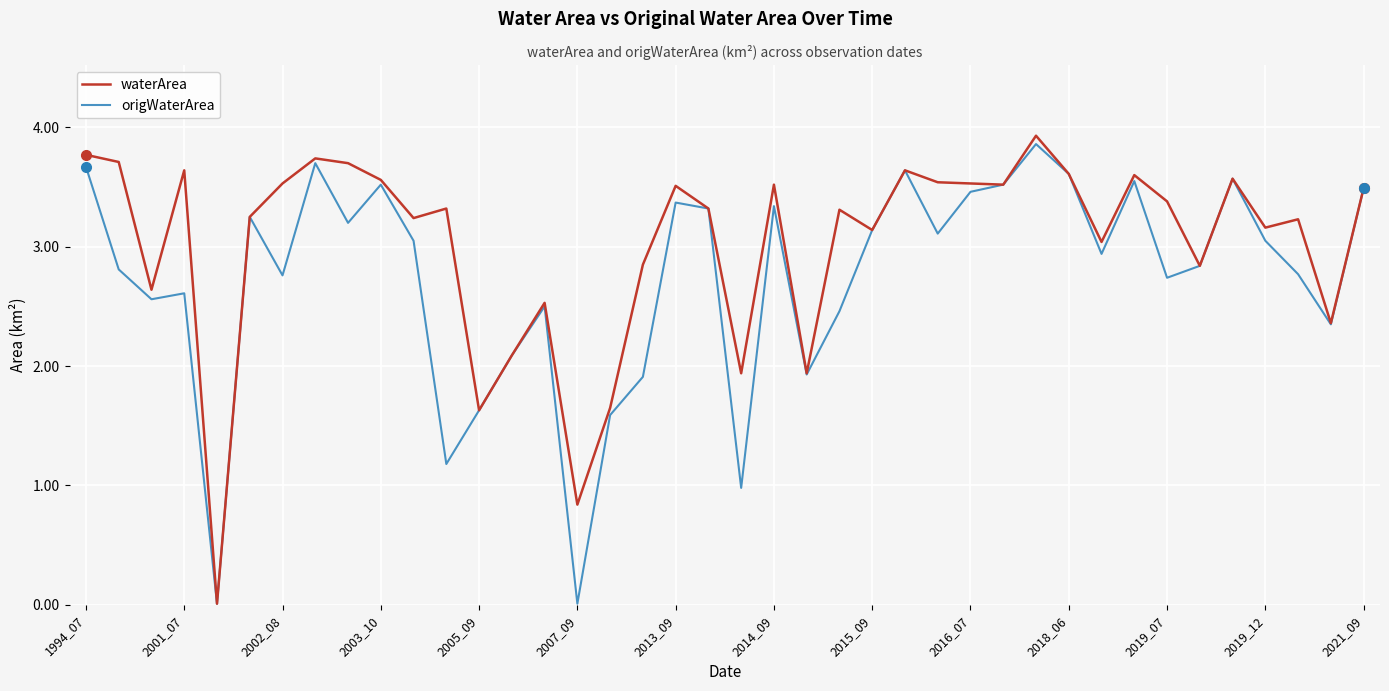

Does the chart display data point markers on the line(s)?

No